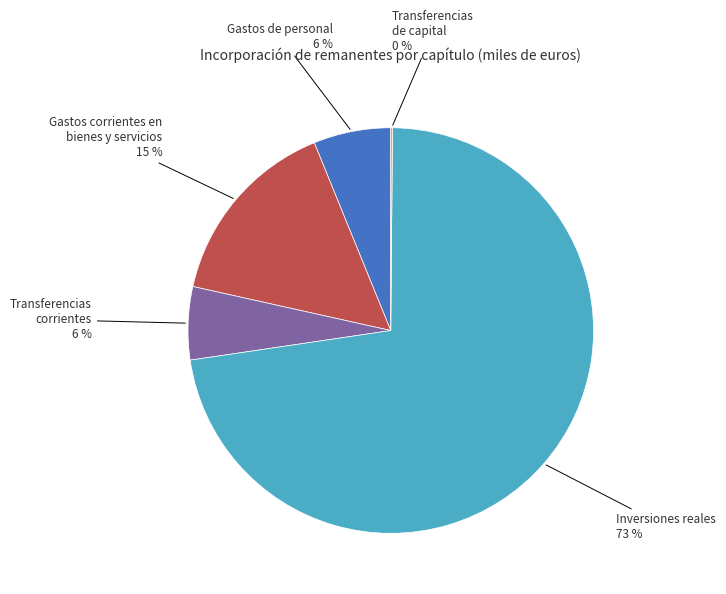

Which category has the biggest portion of the pie?

Inversiones reales